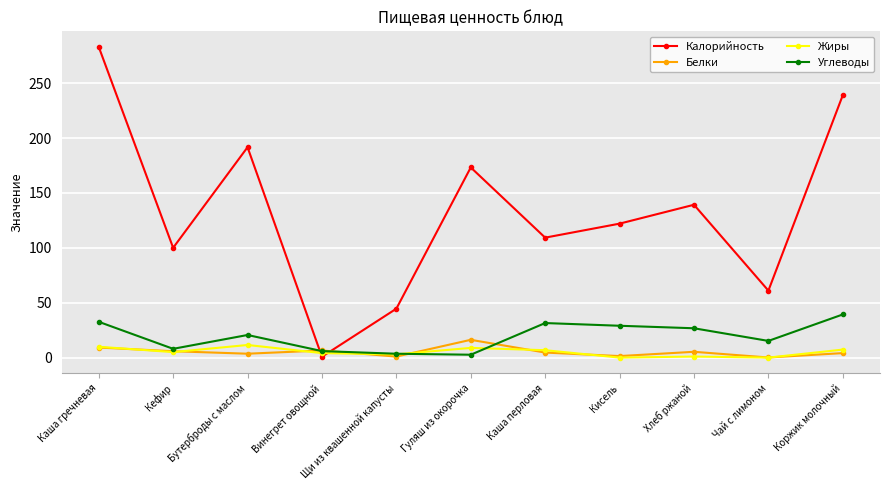

Where do Белки and Калорийность first cross each other?

Бутерброды с маслом and Винегрет овощной